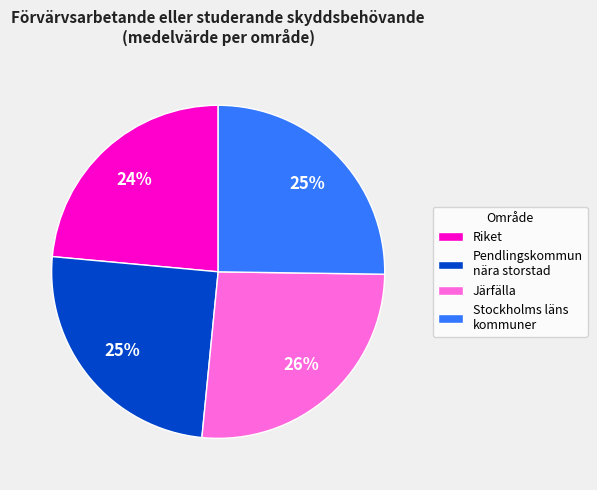

Which has a higher value, Järfälla or Pendlingskommun nära storstad?

Järfälla